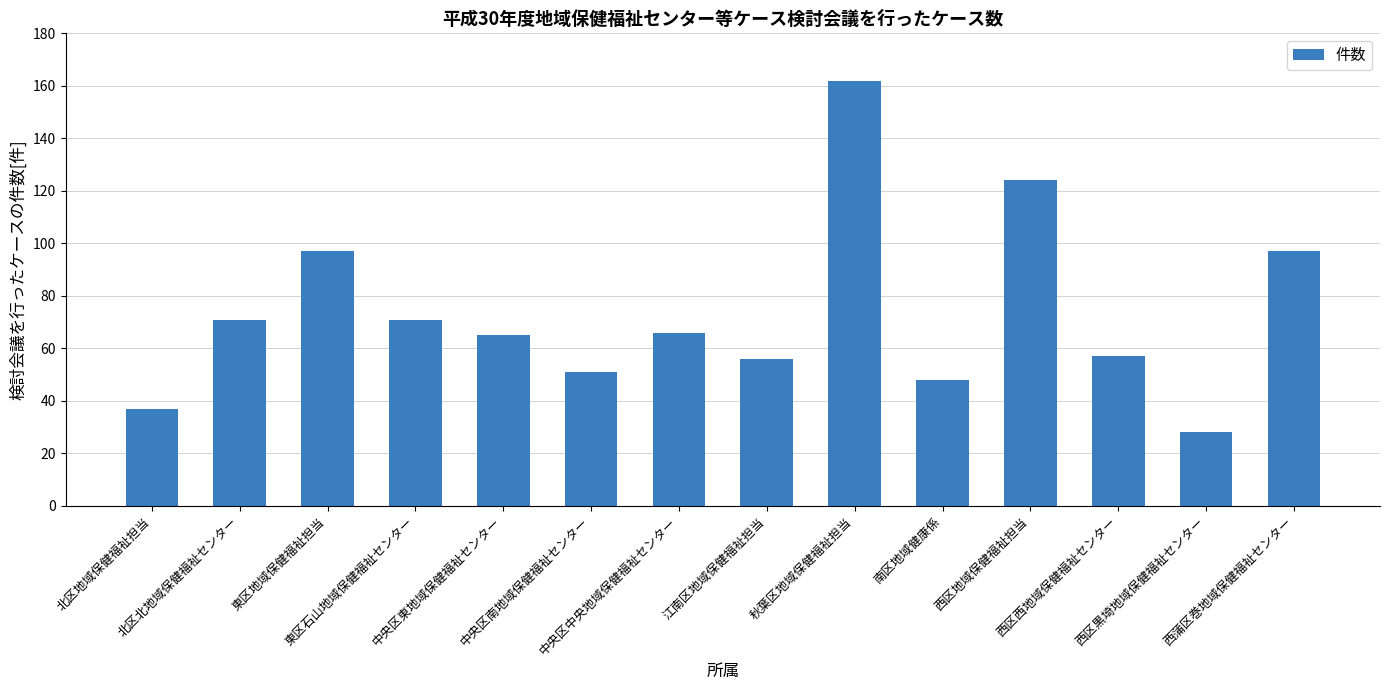

The value at 秋葉区地域保健福祉担当 is 162. True or false?

True